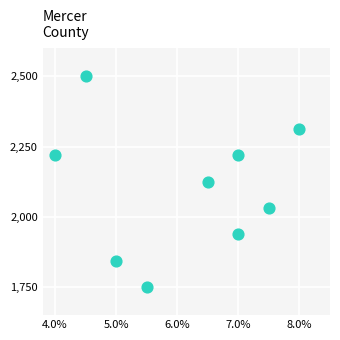

What is the range of Y values (max minus min)?

750.0